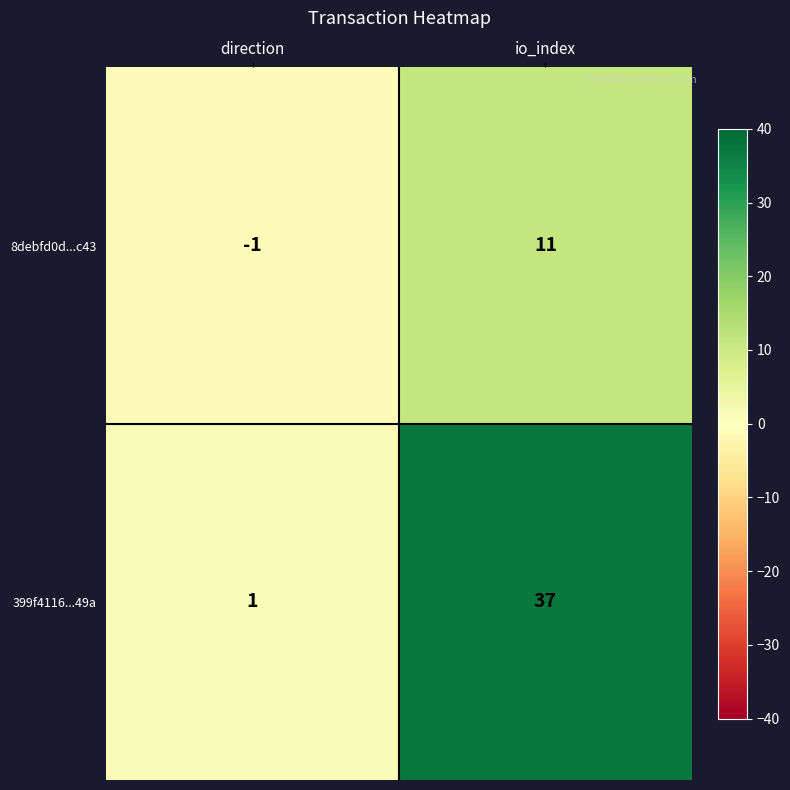

At which category is the sum across all series the highest?

io_index